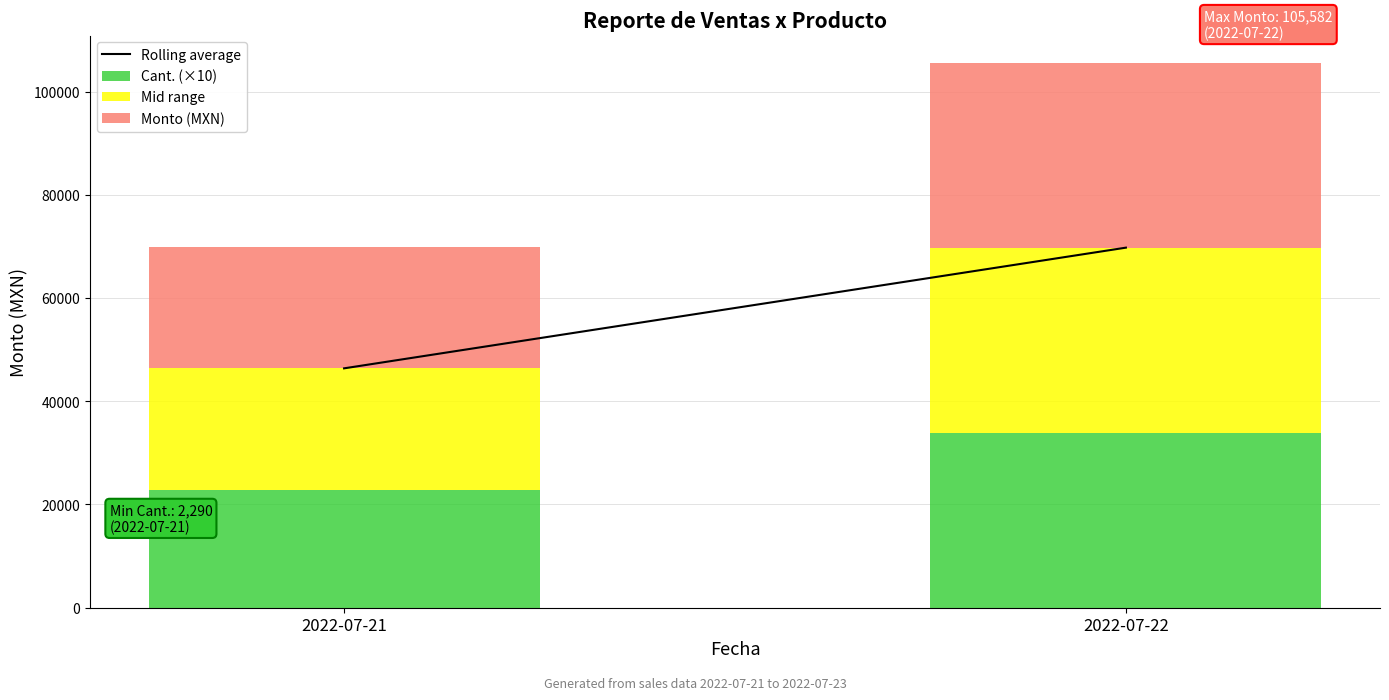

What is the sum of all Cant. (×10) values?

56840